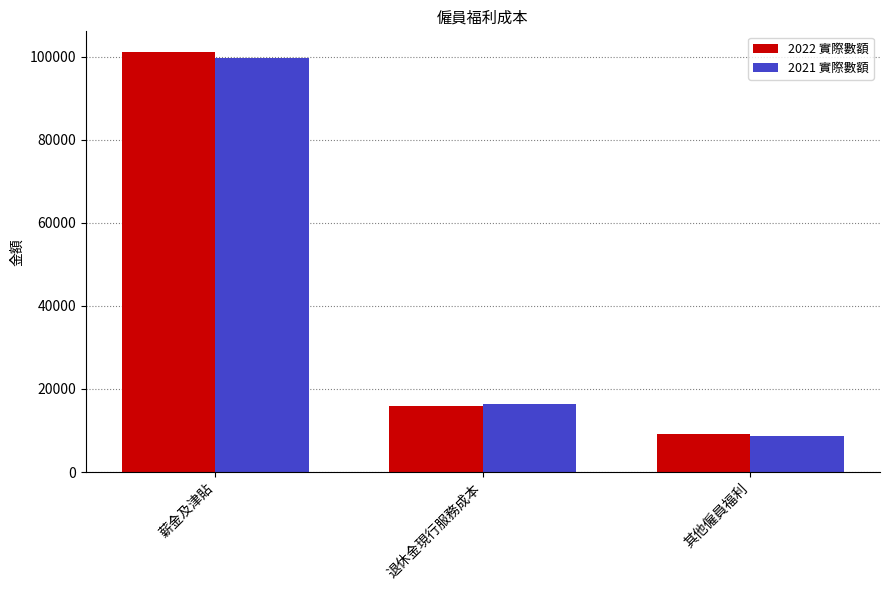

Is it true that 2021 實際數額 equals 14067 at 其他僱員福利?

False